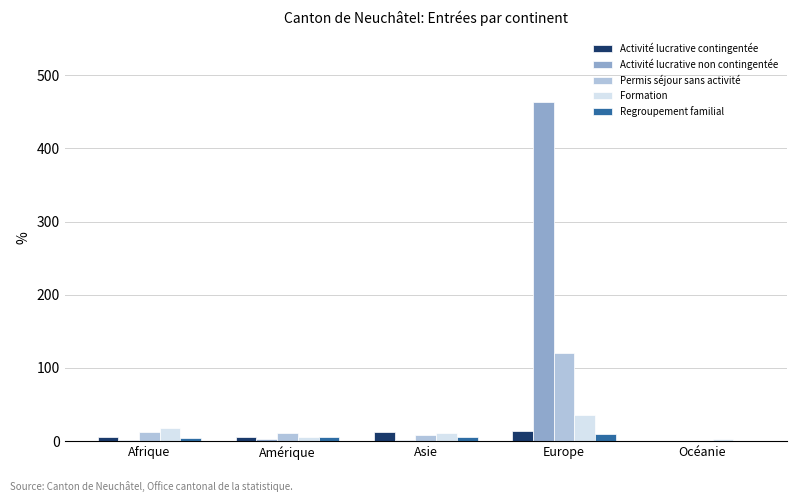

Is the value of Activité lucrative non contingentée at Europe greater than the value of Permis séjour sans activité at Asie?

Yes